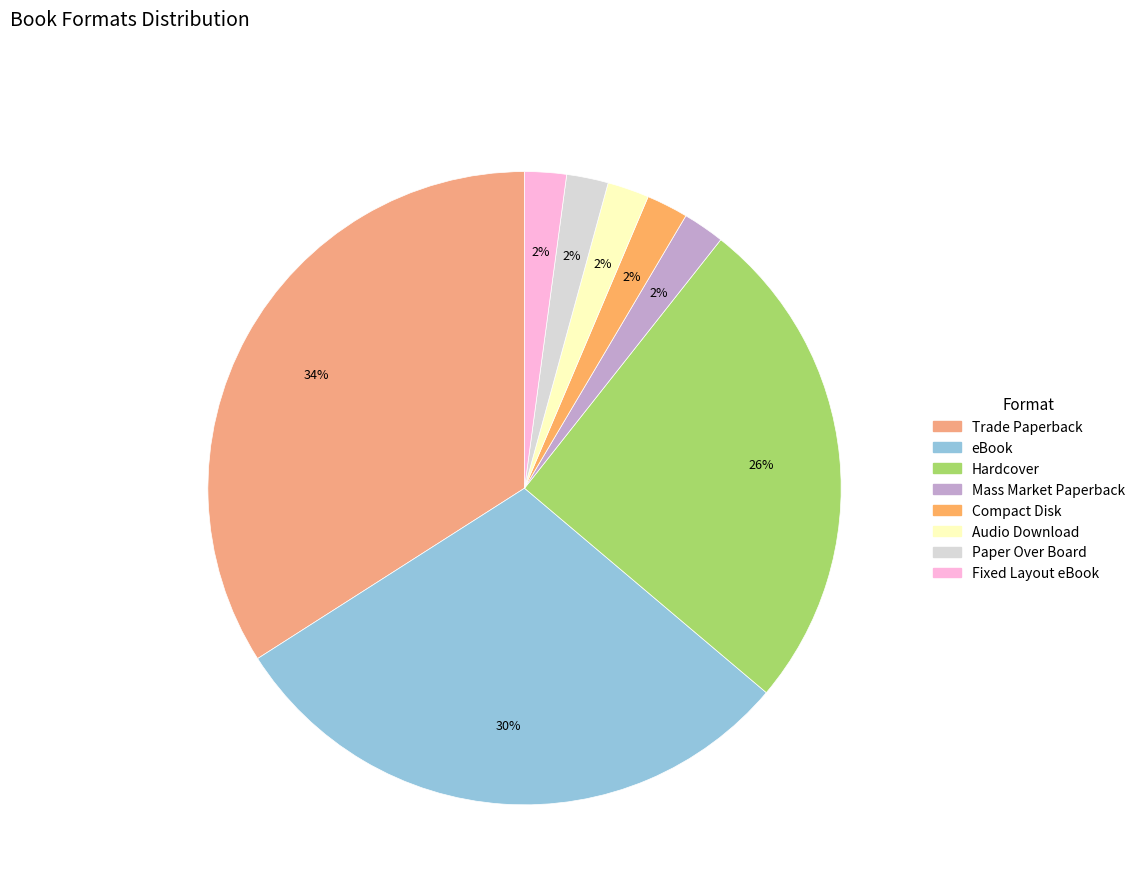

To the nearest percent, what percentage of the pie is Fixed Layout eBook?

2%